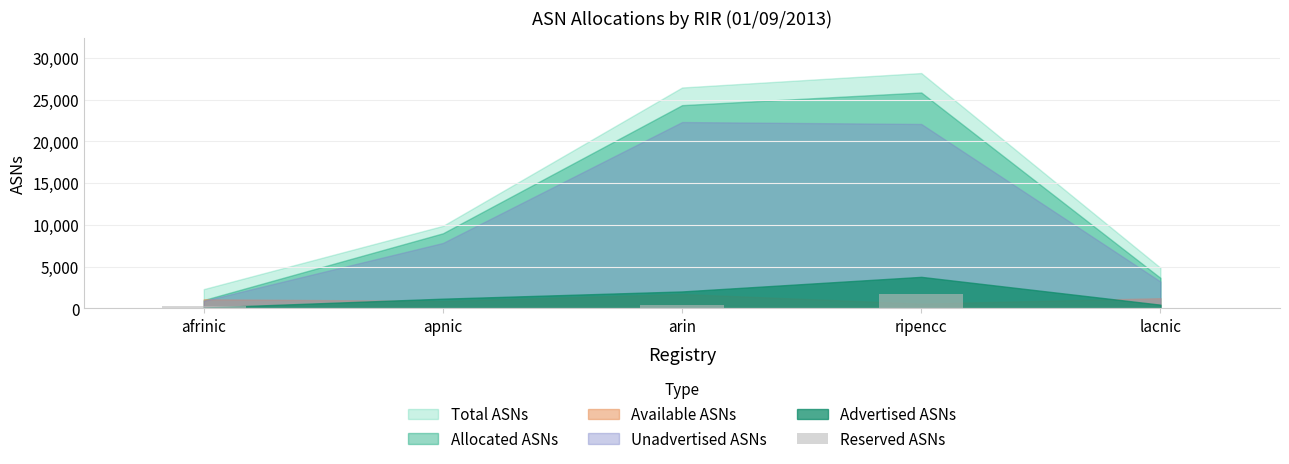

The value at ripencc is 1759. True or false?

True